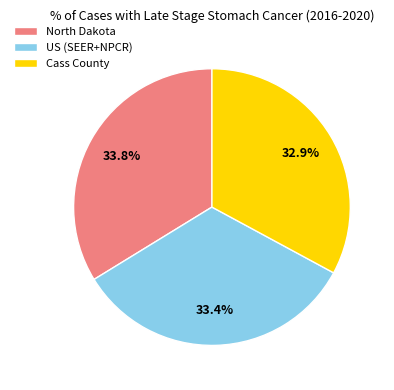

How many segments does this pie chart have?

3